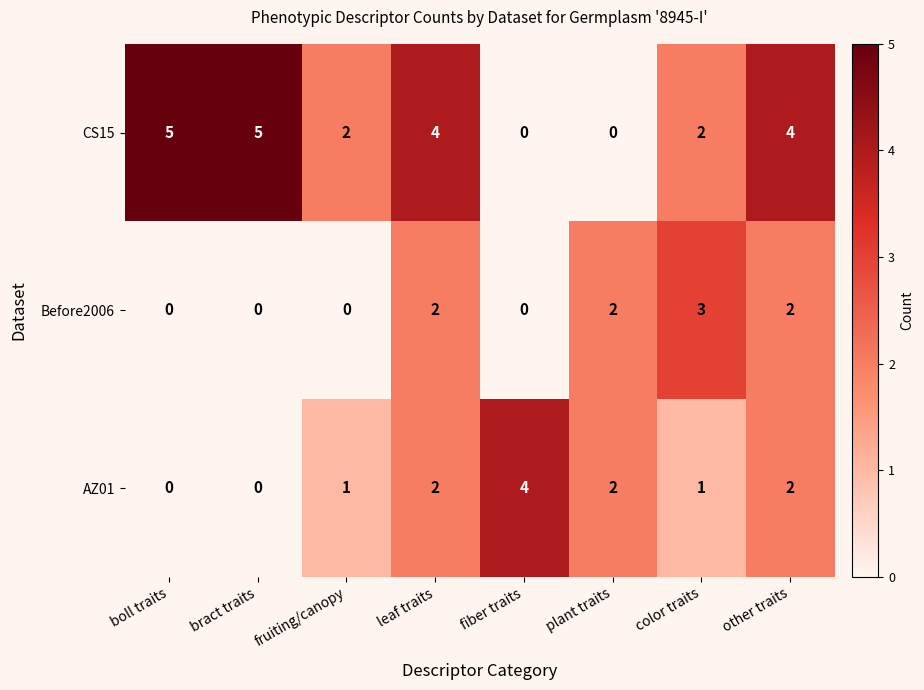

Reading left to right, transcribe all the data shown in this chart.

CS15: 5	5	2	4	0	0	2	4
Before2006: 0	0	0	2	0	2	3	2
AZ01: 0	0	1	2	4	2	1	2